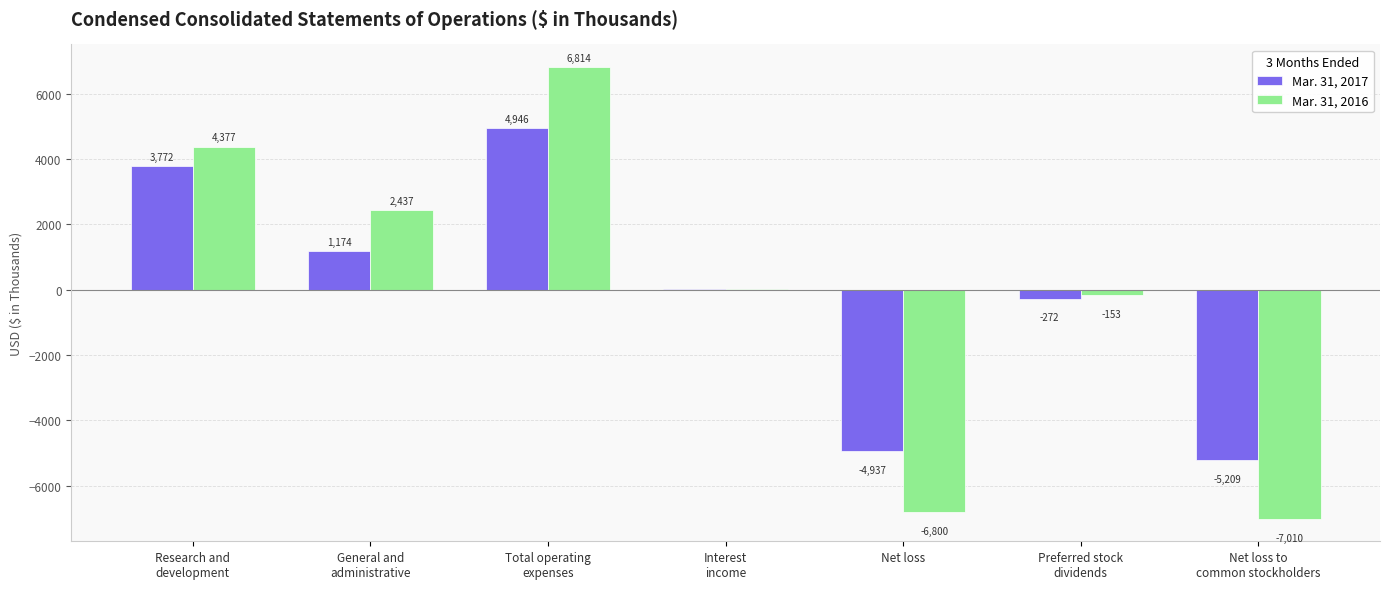

Which series has the largest total across all categories?

Mar. 31, 2016